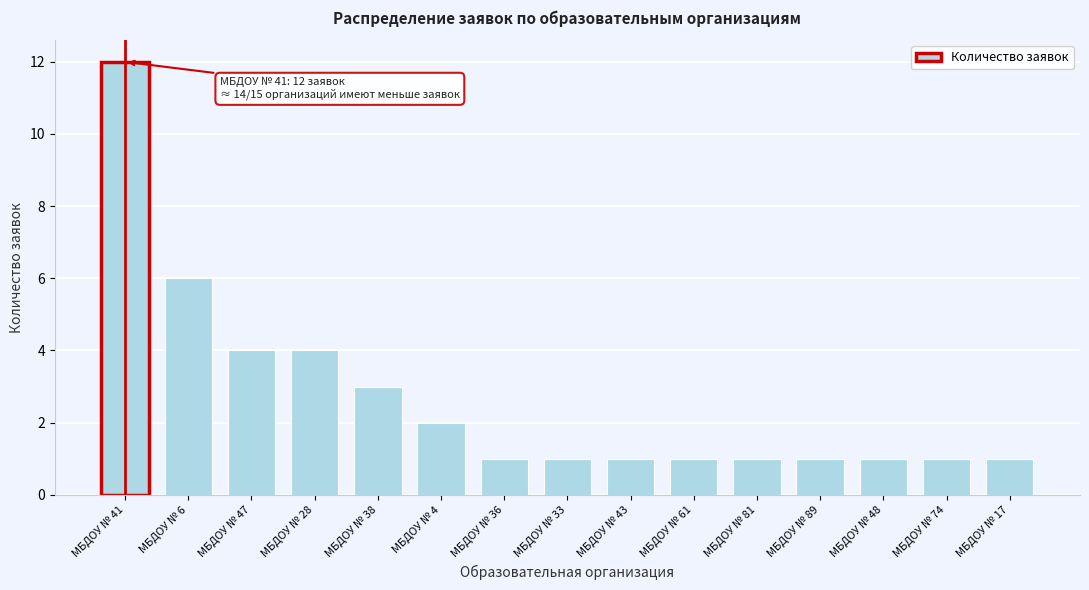

Reading left to right, what are all the values shown in this chart?

МБДОУ № 41=12	МБДОУ № 6=6	МБДОУ № 47=4	МБДОУ № 28=4	МБДОУ № 38=3	МБДОУ № 4=2	МБДОУ № 36=1	МБДОУ № 33=1	МБДОУ № 43=1	МБДОУ № 61=1	МБДОУ № 81=1	МБДОУ № 89=1	МБДОУ № 48=1	МБДОУ № 74=1	МБДОУ № 17=1